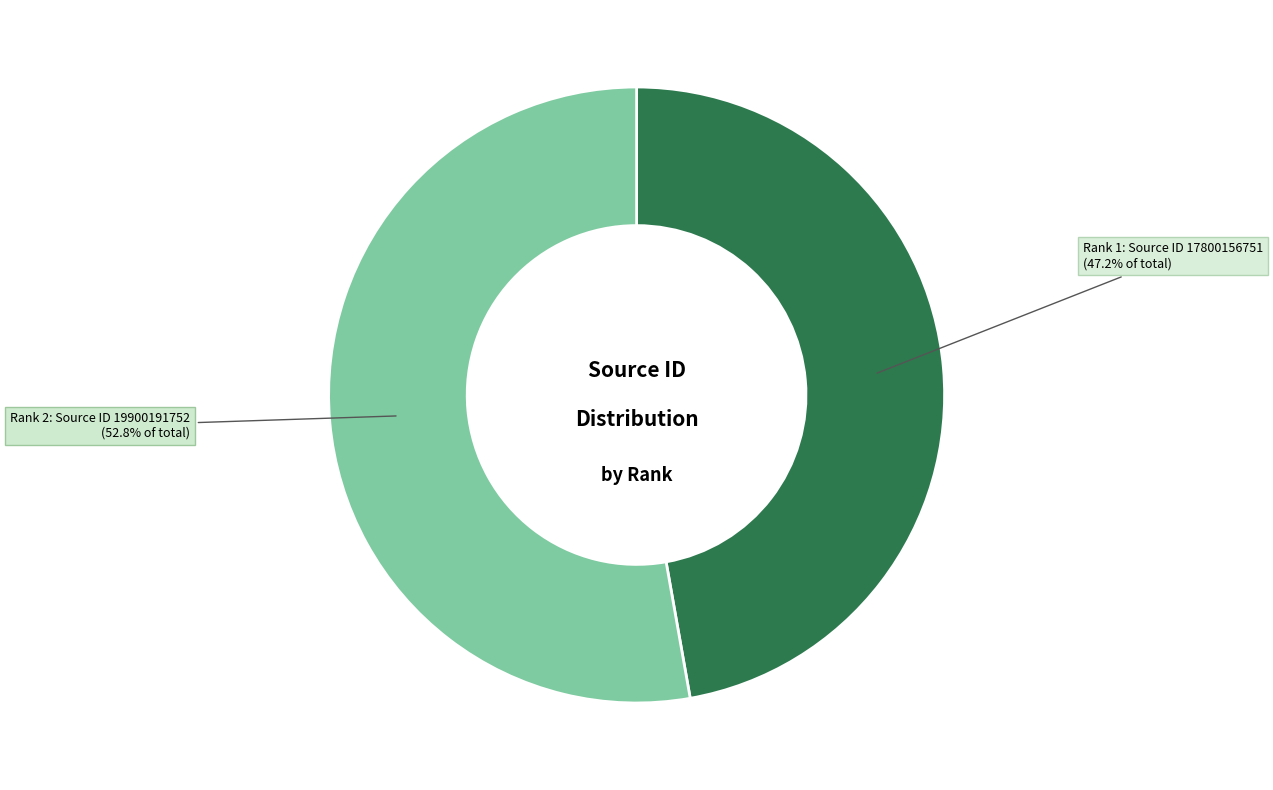

Is there a majority slice in this chart?

Yes